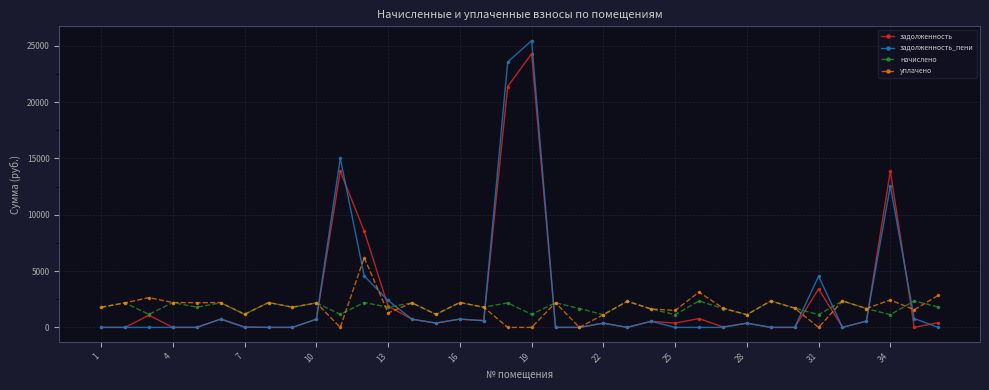

What is the maximum value for начислено?

2348.6